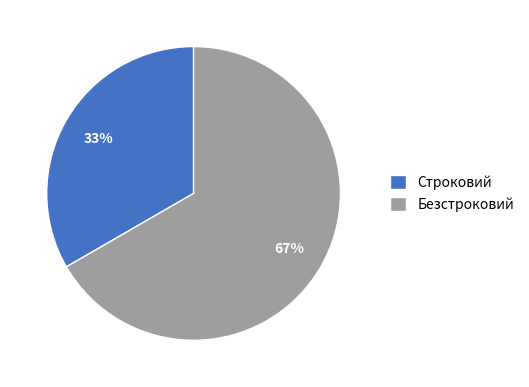

To the nearest percent, what is the combined percentage of Строковий and Безстроковий?

100%